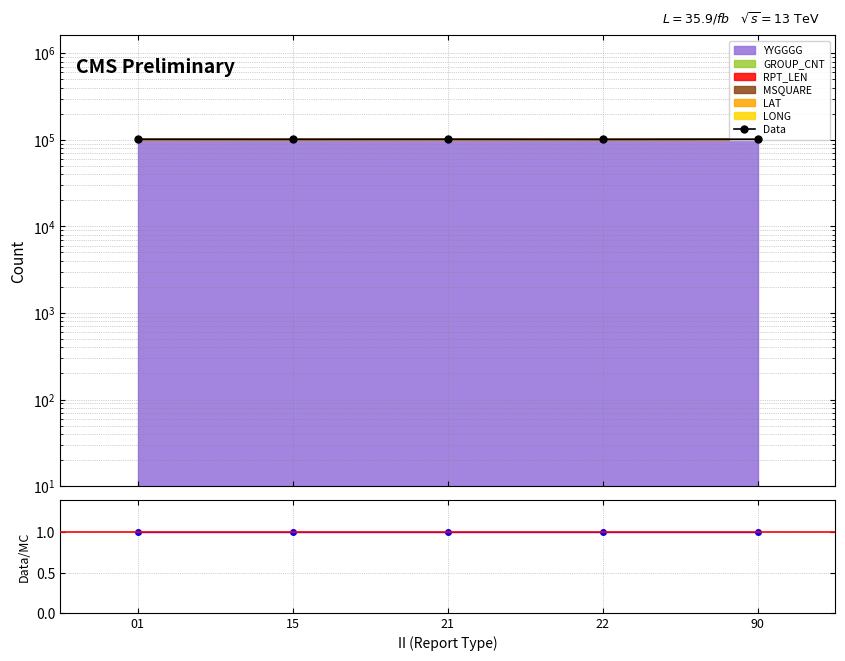

True or false: Data and Data/MC intersect in this chart.

False